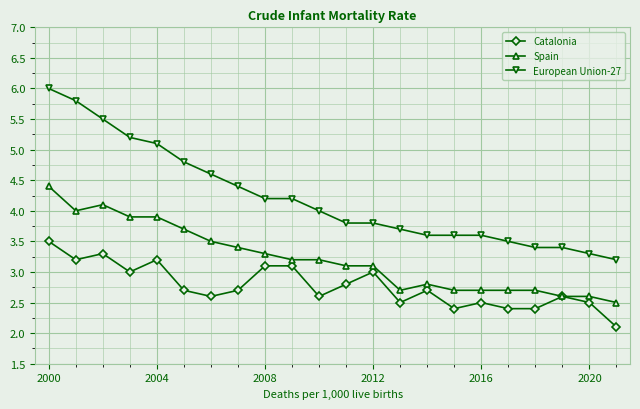

What are all the series names shown in the legend?

Catalonia, Spain, European Union-27